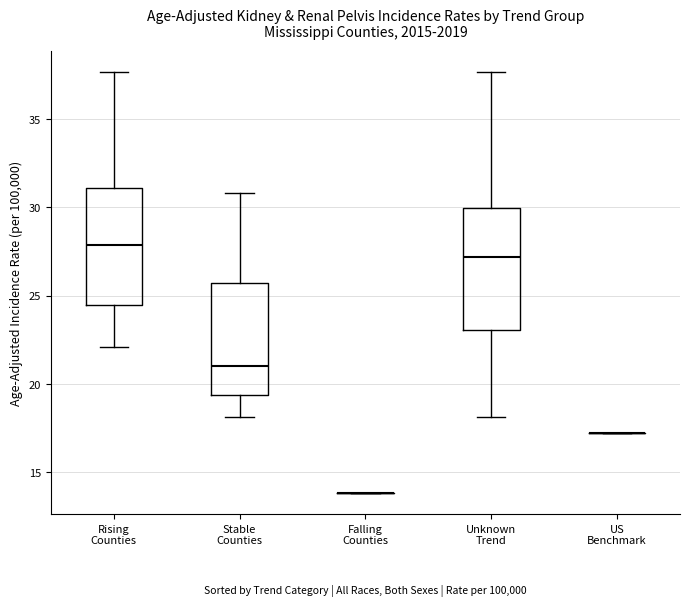

Reading left to right, transcribe this box plot: for each box, give where its median line is, the range the box spans, and where its two whiskers end, as read against the y-axis. The values are not printed on the chart, so give them approximately, as read against the axis.

Rising Counties: median 28.0, box 24.5 to 31.0, whiskers 22.0 to 37.5
Stable Counties: median 21.0, box 19.5 to 25.5, whiskers 18.0 to 31.0
Falling Counties: box collapsed to a line at 14.0, whiskers 14.0 to 14.0
Unknown Trend: median 27.0, box 23.0 to 30.0, whiskers 18.0 to 37.5
US Benchmark: box collapsed to a line at 17.0, whiskers 17.0 to 17.0